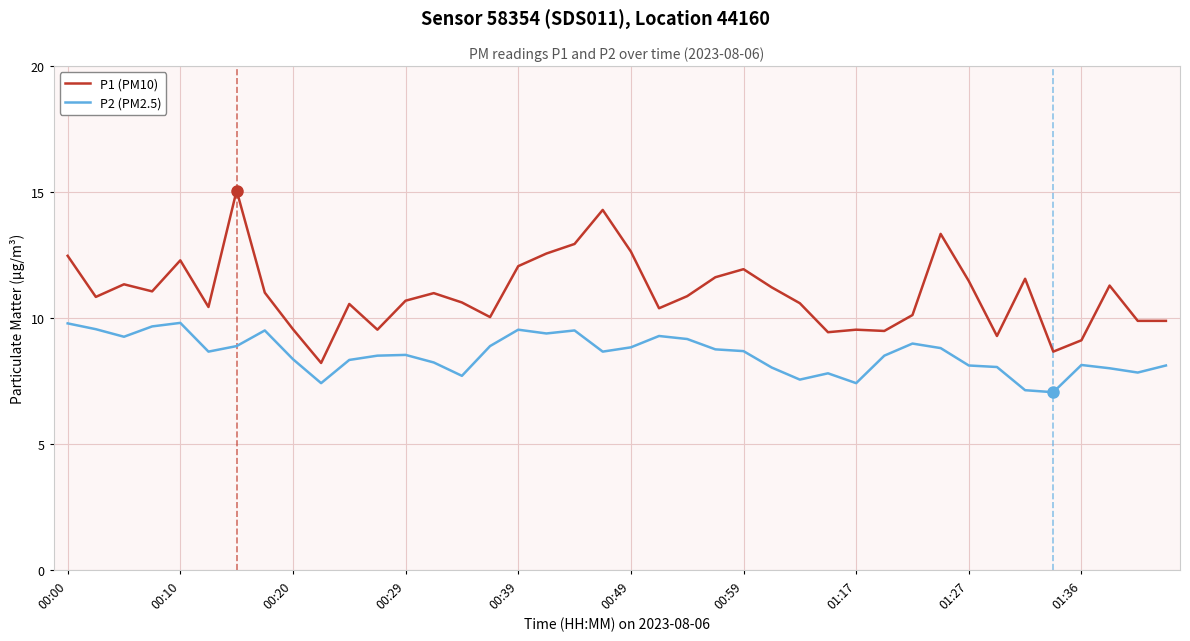

True or false: P2 (PM2.5) and P1 (PM10) cross at least once.

False